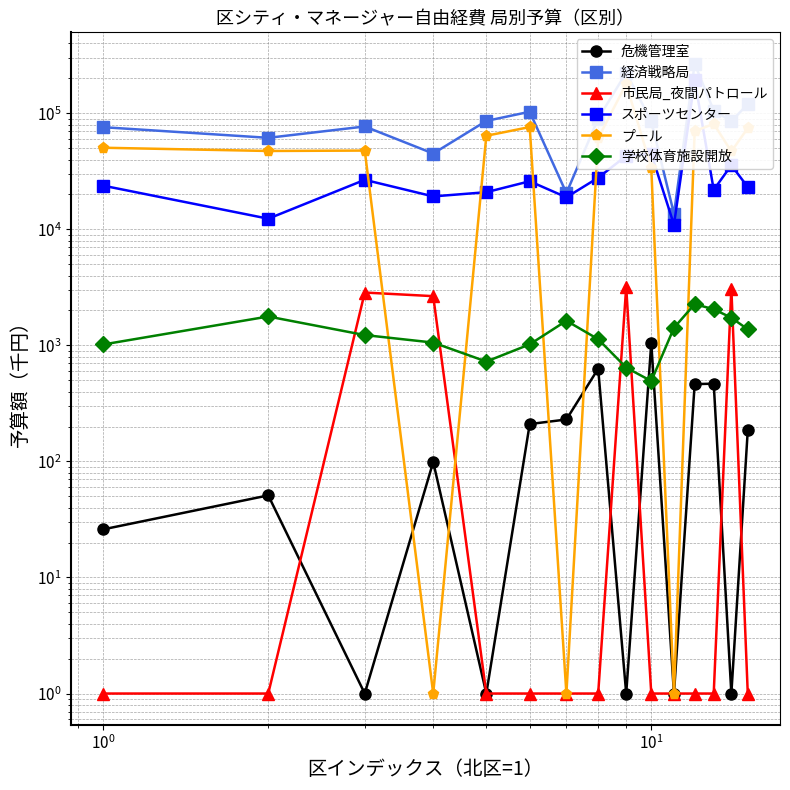

What is the highest value of the スポーツセンター series?

193620